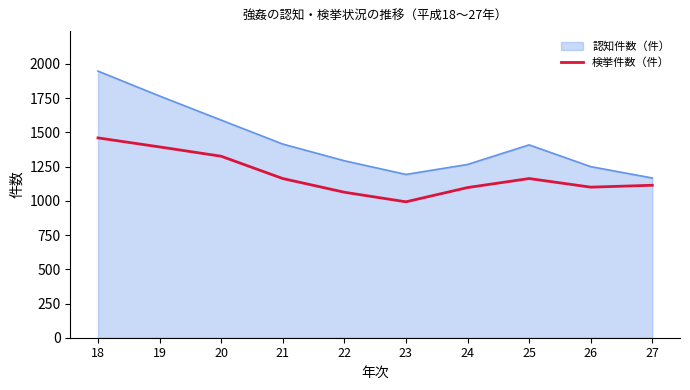

Rank the series by their average value, from lowest to highest.

検挙件数（件）, 認知件数（件）